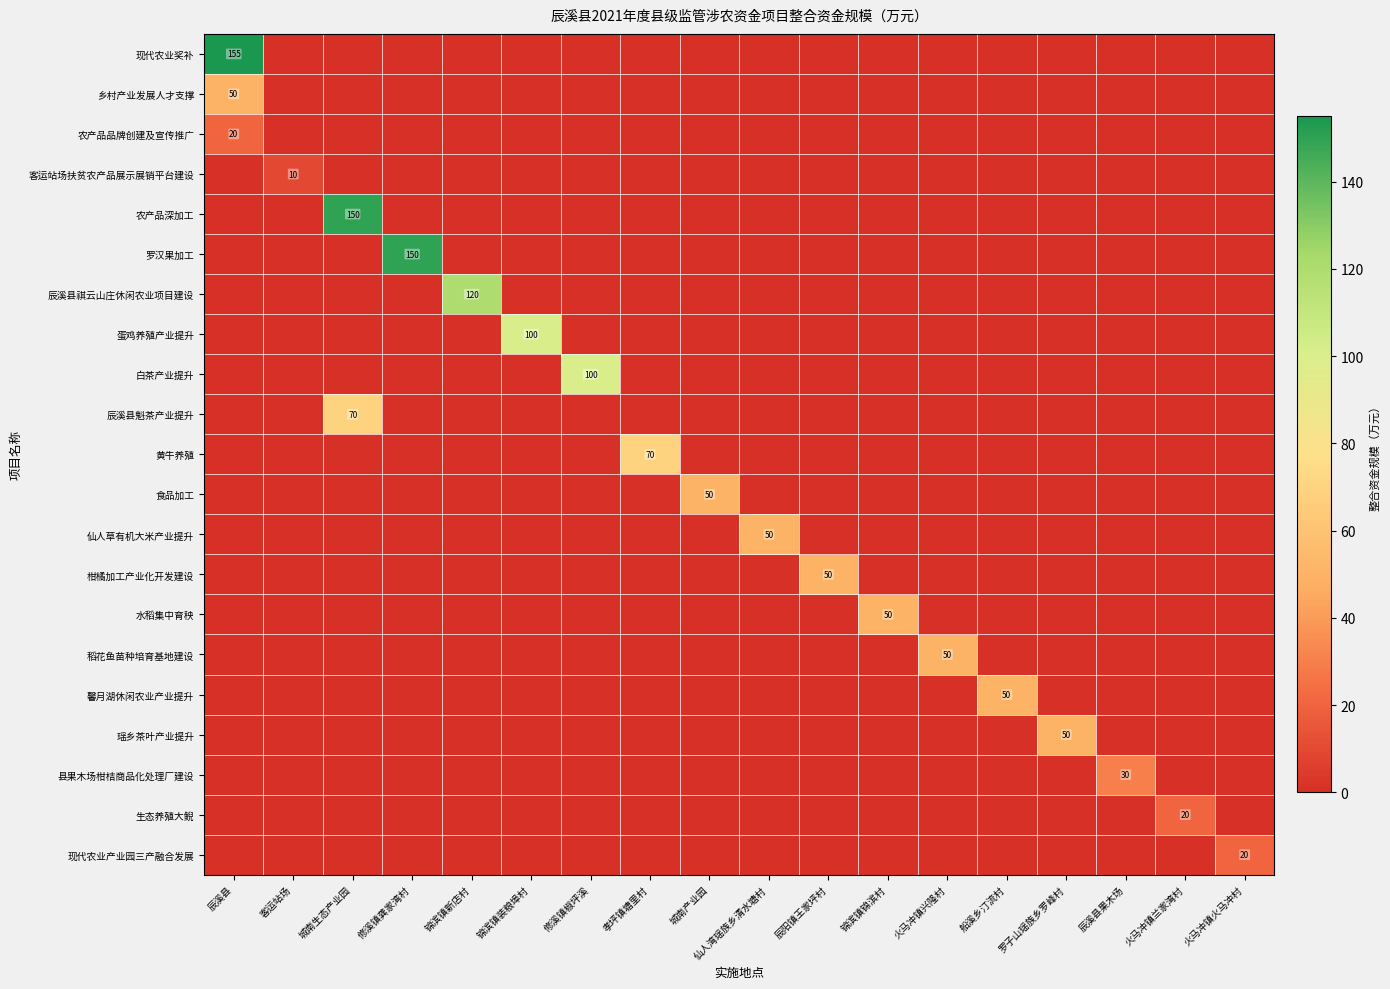

Between 仙人湾瑶族乡清水塘村 and 火马冲镇兰家湾村, which is larger?

仙人湾瑶族乡清水塘村